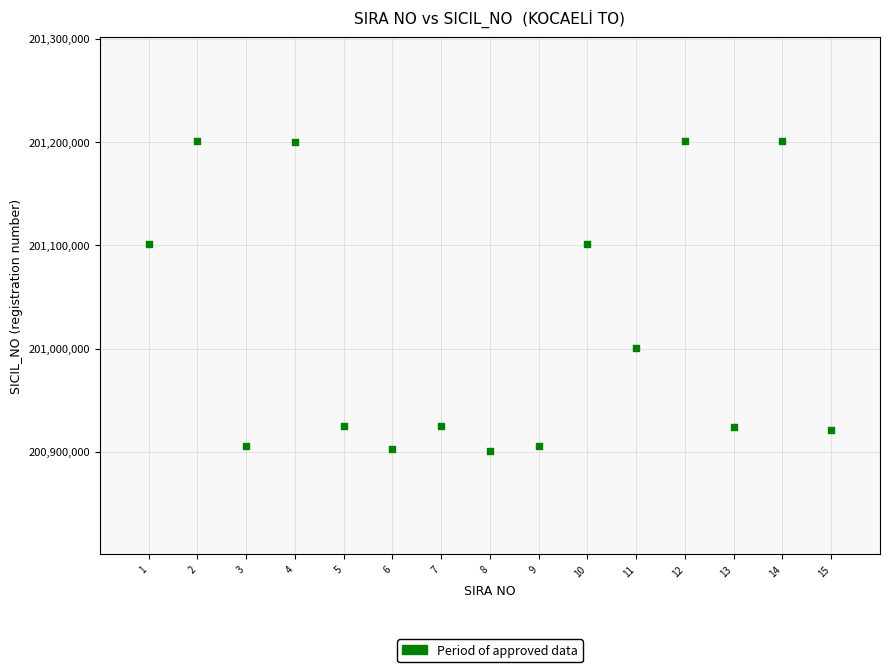

What is the range of Y values (max minus min)?

300696